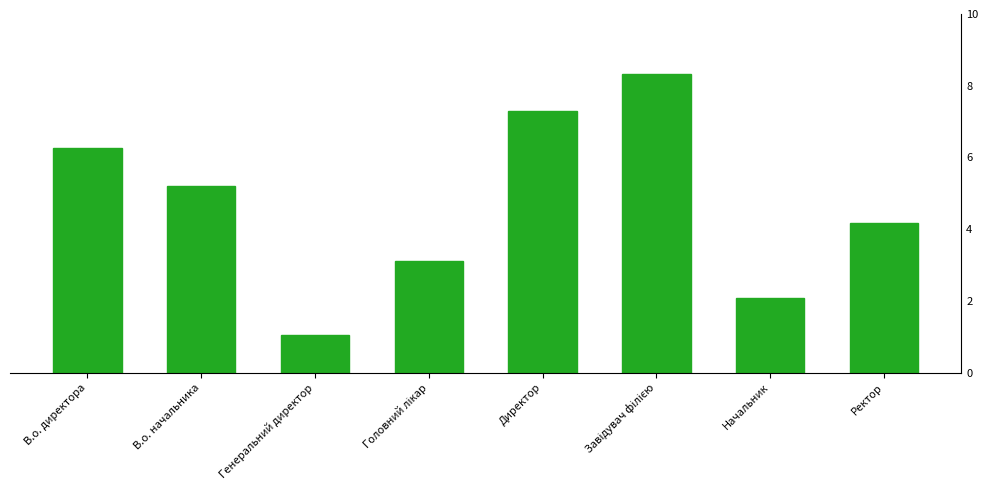

Count the values in the range 3 to 7.

5